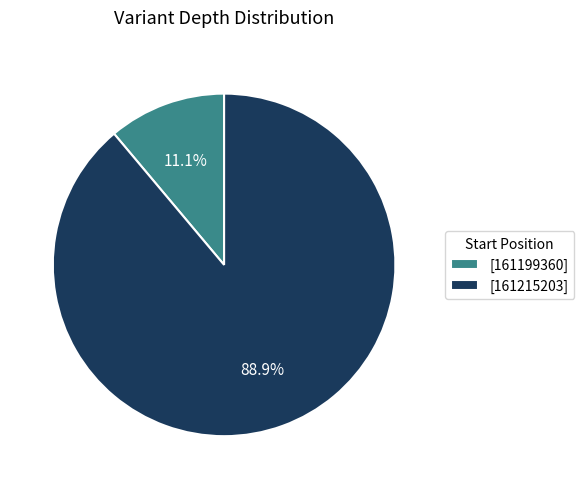

Does any single category account for the majority?

Yes